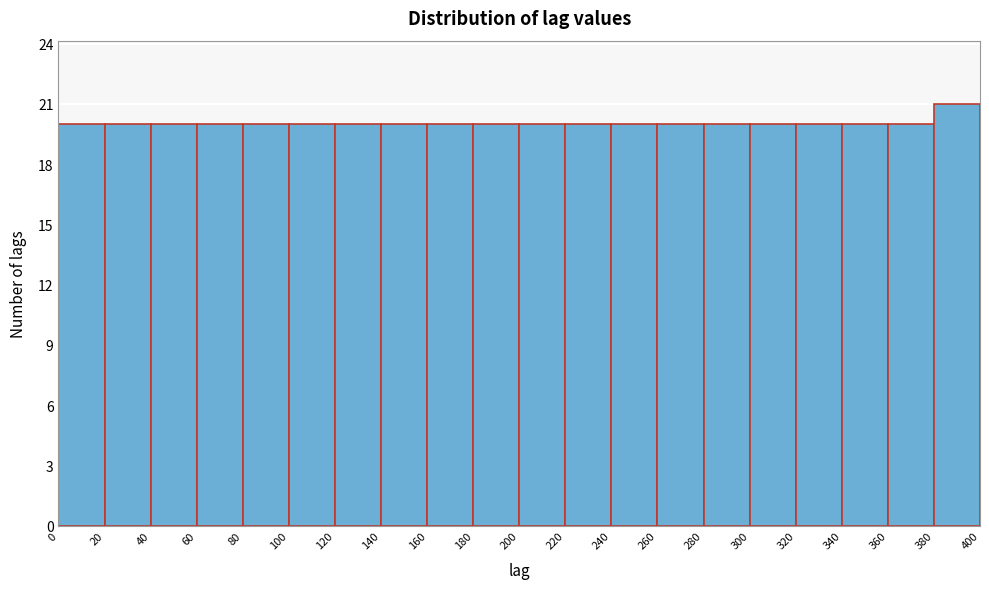

What is the height of the bar covering 300 to 320 on the x-axis? The values are not printed on the chart, so give them approximately, as read against the axis.

20